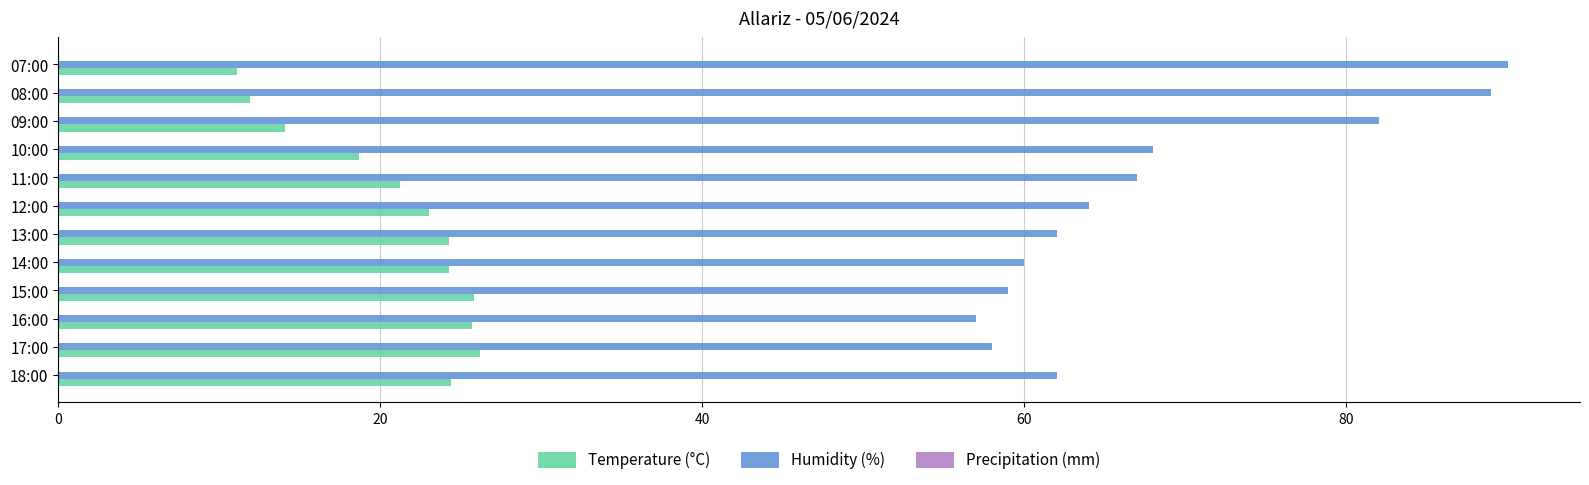

What is the minimum value shown in the chart?

11.1